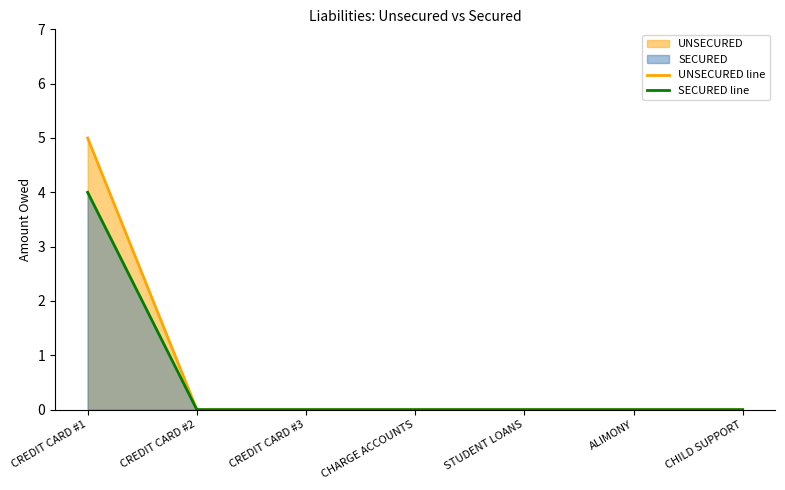

True or false: SECURED line has more than 2 points higher than both neighbors.

False